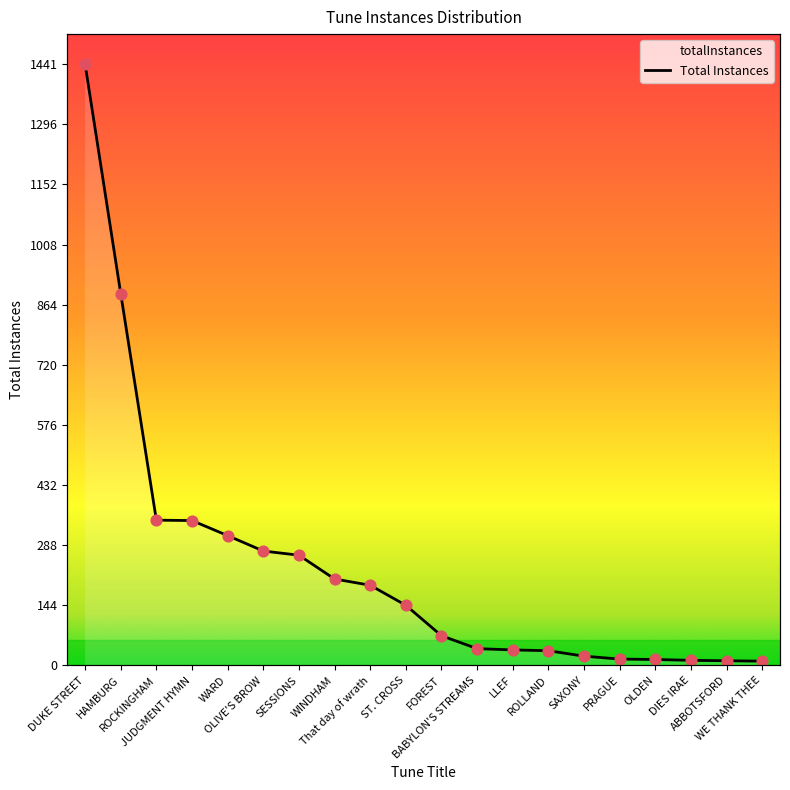

What is the change in value from JUDGMENT HYMN to PRAGUE?

-332